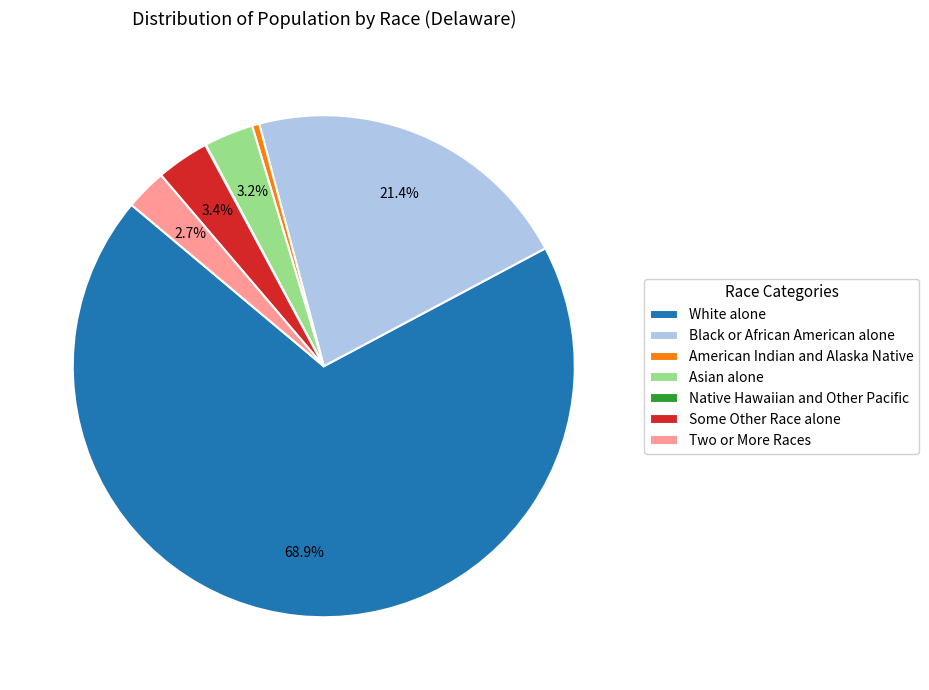

To the nearest percent, what percentage of the pie is Asian alone?

3%